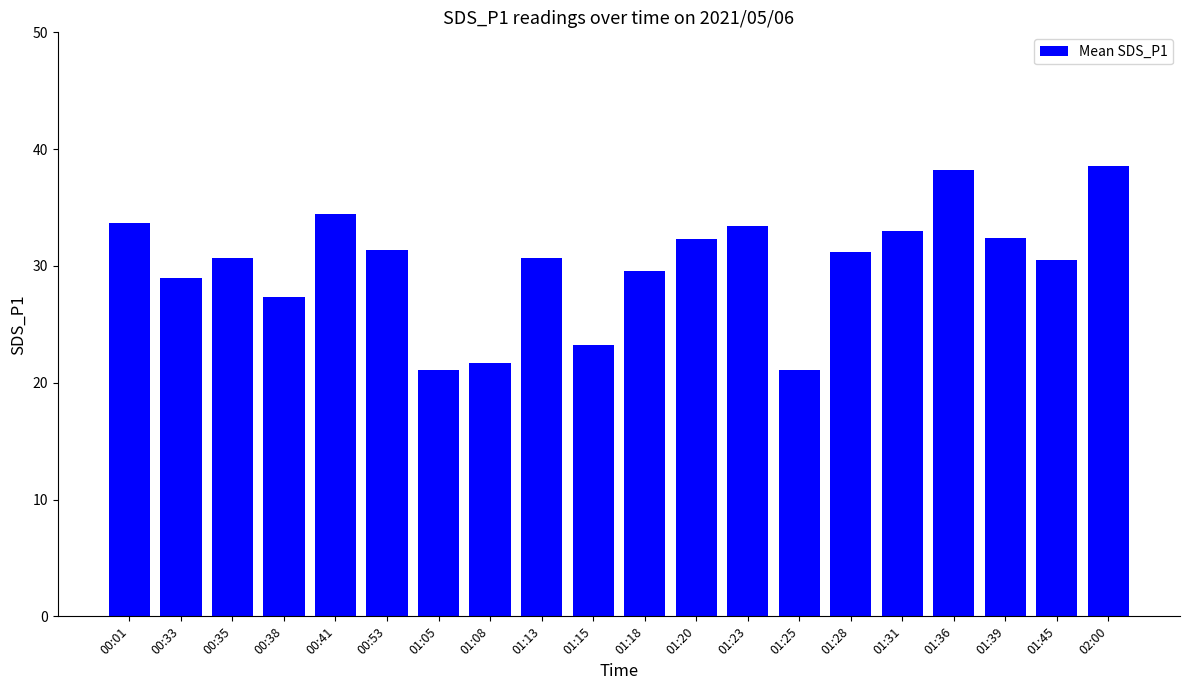

What position from the left is 01:28?

15